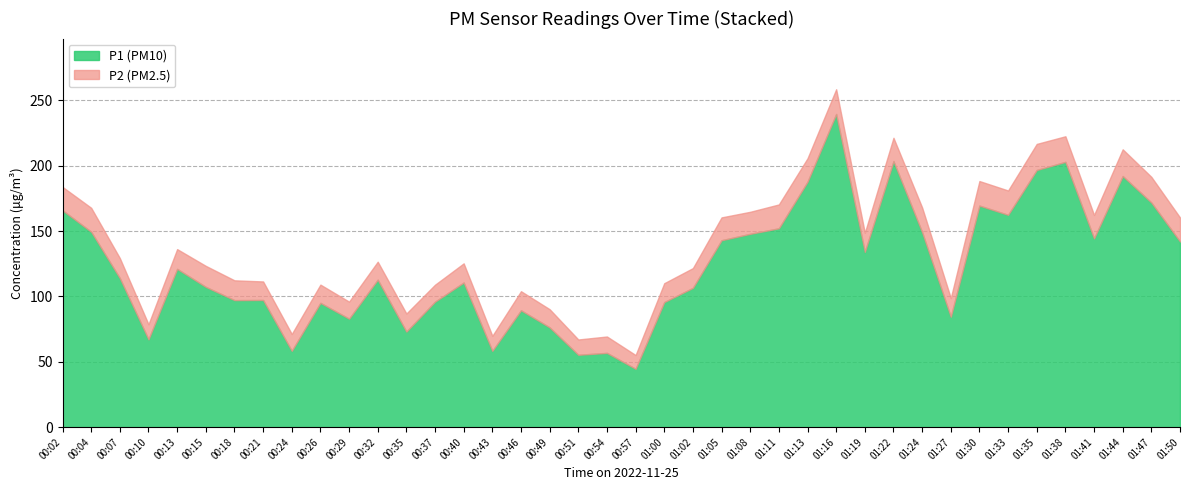

Does the chart display data point markers on the line(s)?

No